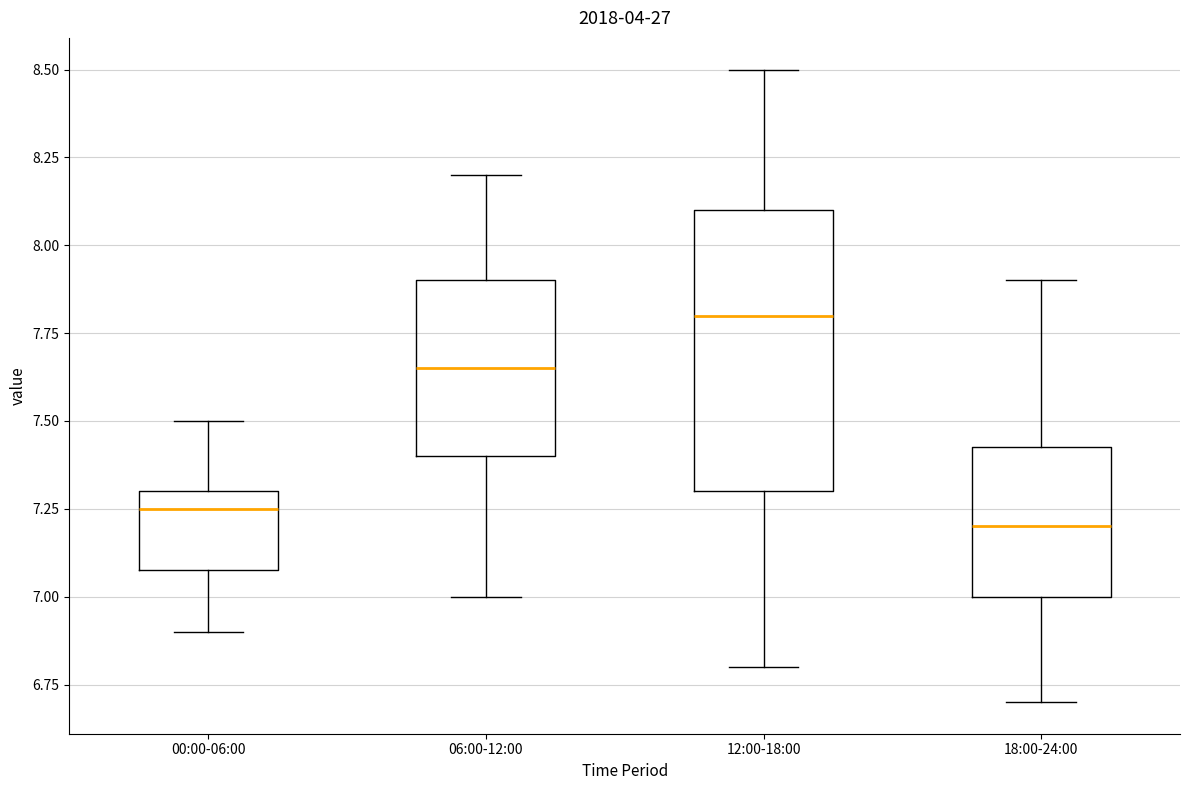

Reading left to right, transcribe this box plot: for each box, give where its median line is, the range the box spans, and where its two whiskers end, as read against the y-axis. The values are not printed on the chart, so give them approximately, as read against the axis.

00:00-06:00: median 7.25, box 7.10 to 7.30, whiskers 6.90 to 7.50
06:00-12:00: median 7.65, box 7.40 to 7.90, whiskers 7.00 to 8.20
12:00-18:00: median 7.80, box 7.30 to 8.10, whiskers 6.80 to 8.50
18:00-24:00: median 7.20, box 7.00 to 7.45, whiskers 6.70 to 7.90